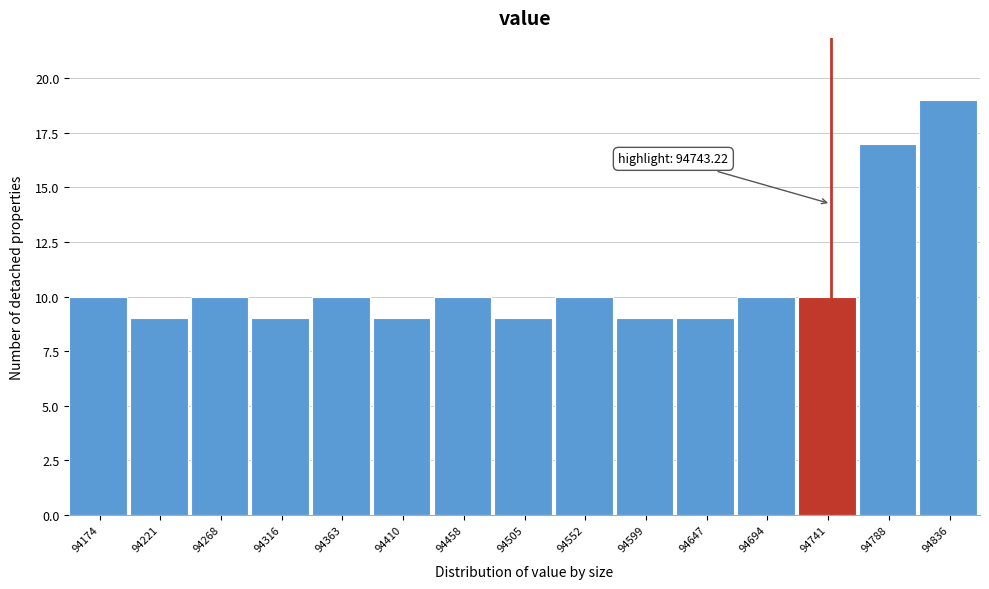

Which range on the x-axis has the tallest bar?

94810 to 94860